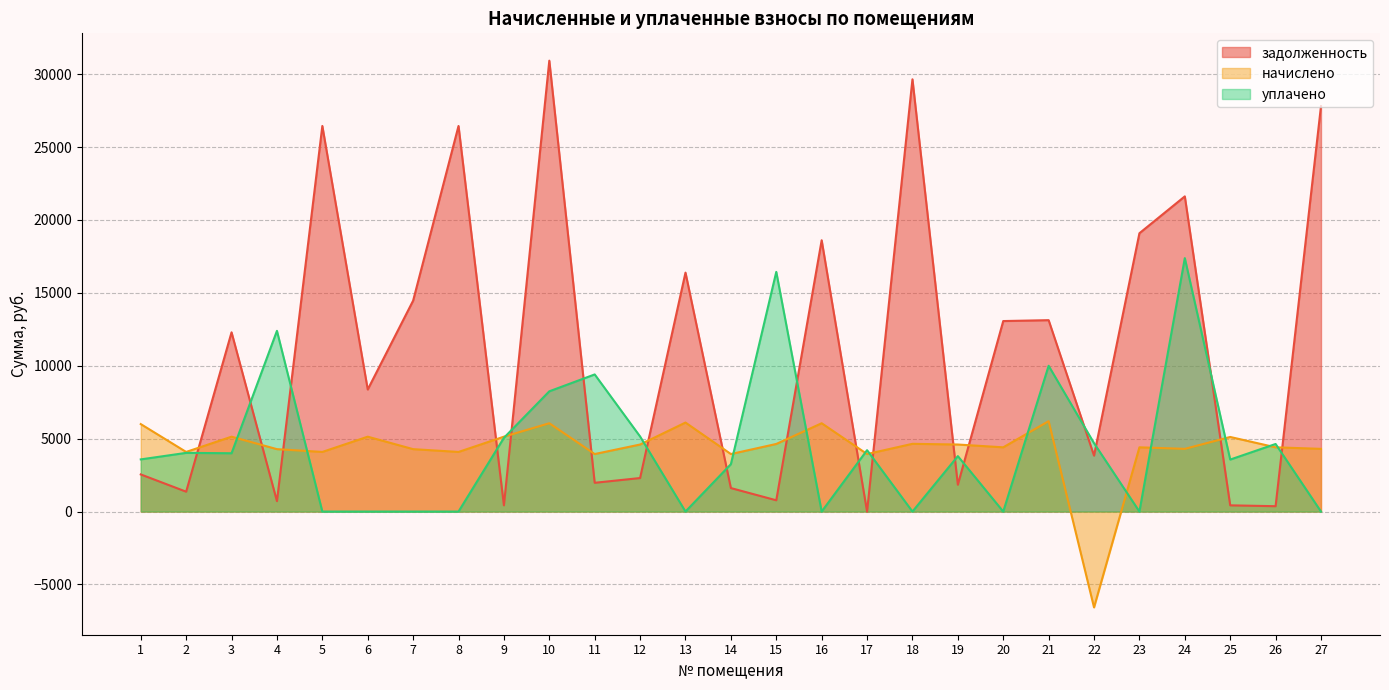

Between which two adjacent categories do начислено and задолженность first intersect?

2 and 3